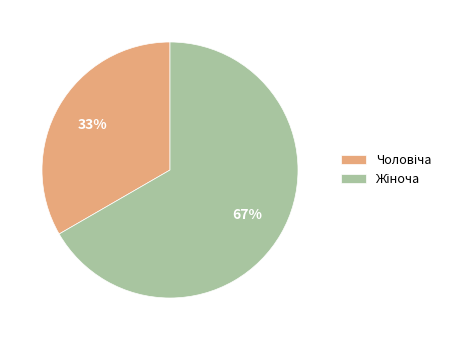

Does any single category account for the majority?

Yes